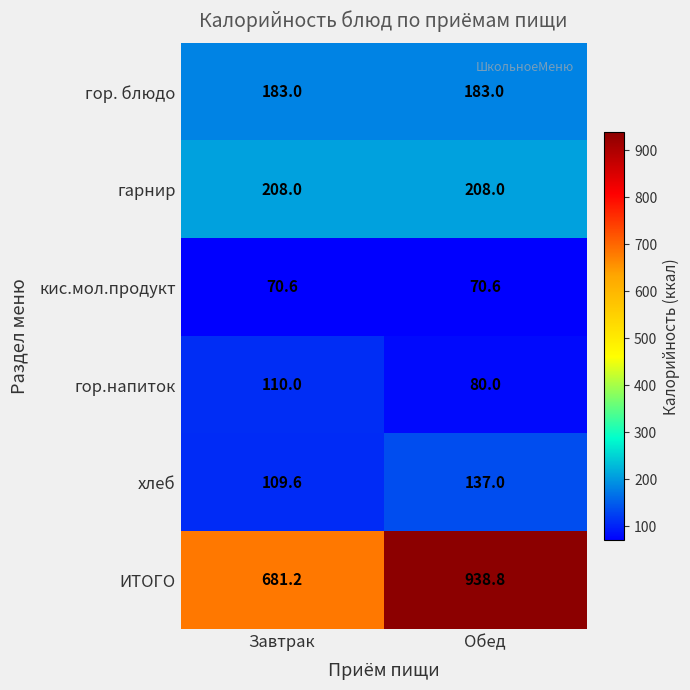

True or false: гор. блюдо has a value of 183.0 at Завтрак.

True